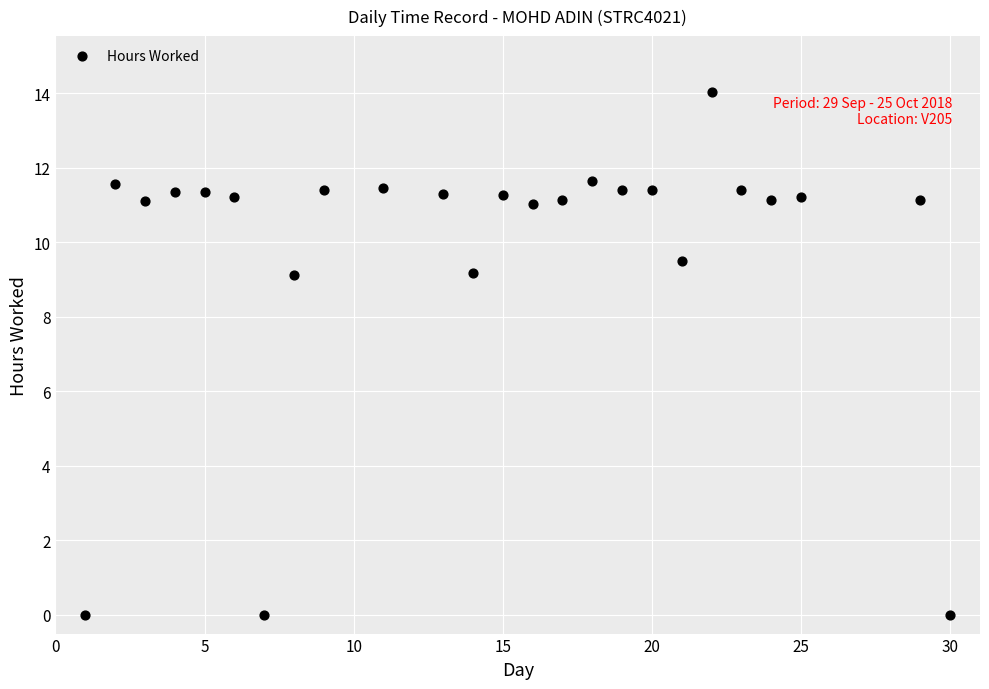

What is the range of Y values (max minus min)?

14.0